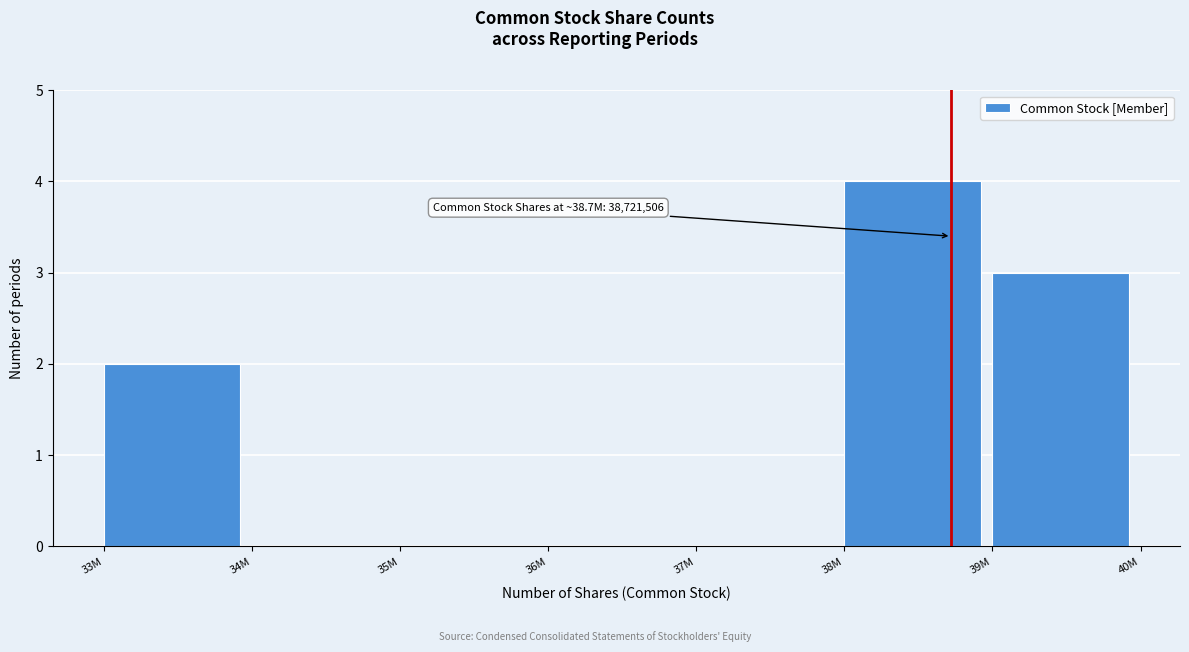

Reading right to left, list all the values displayed in this chart.

39M=3	38M=4	37M=0	36M=0	35M=0	34M=0	33M=2